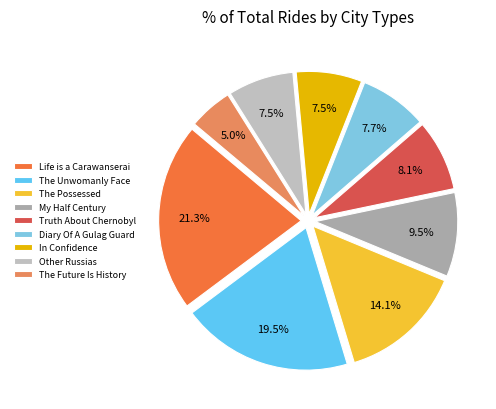

To the nearest percent, what portion does The Possessed represent?

14%